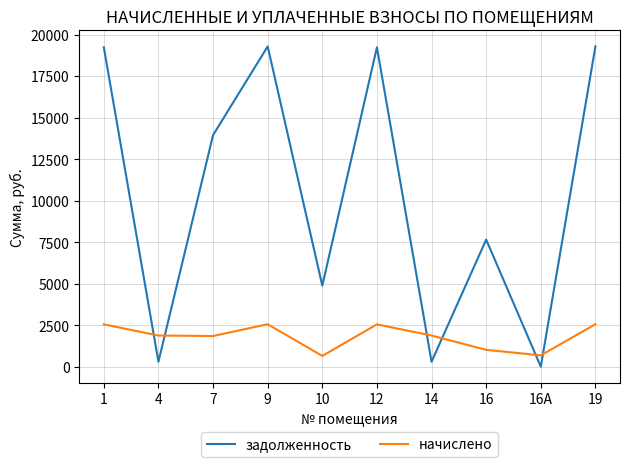

What is the sum of the задолженность values at 16 and 14?

7948.1